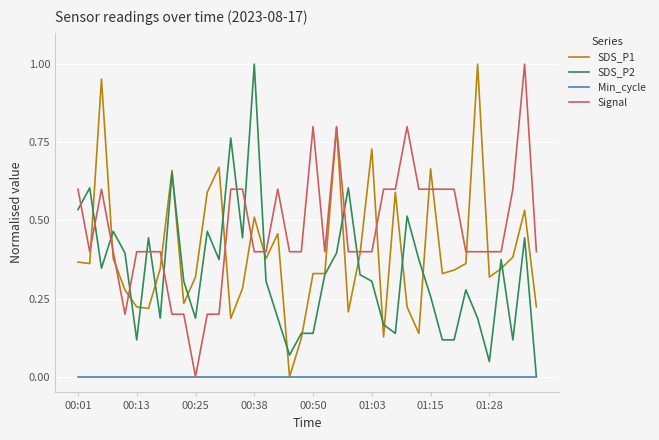

Which series has the largest total across all categories?

Signal